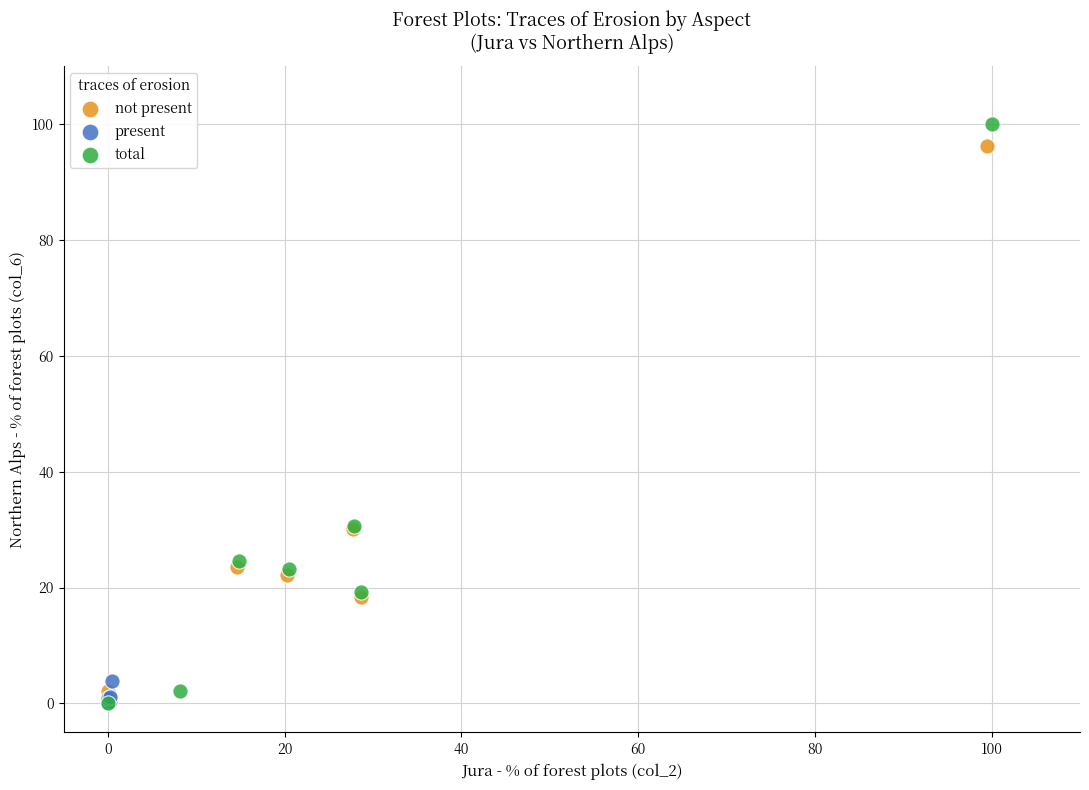

What are all the series names shown in the legend?

not present, present, total